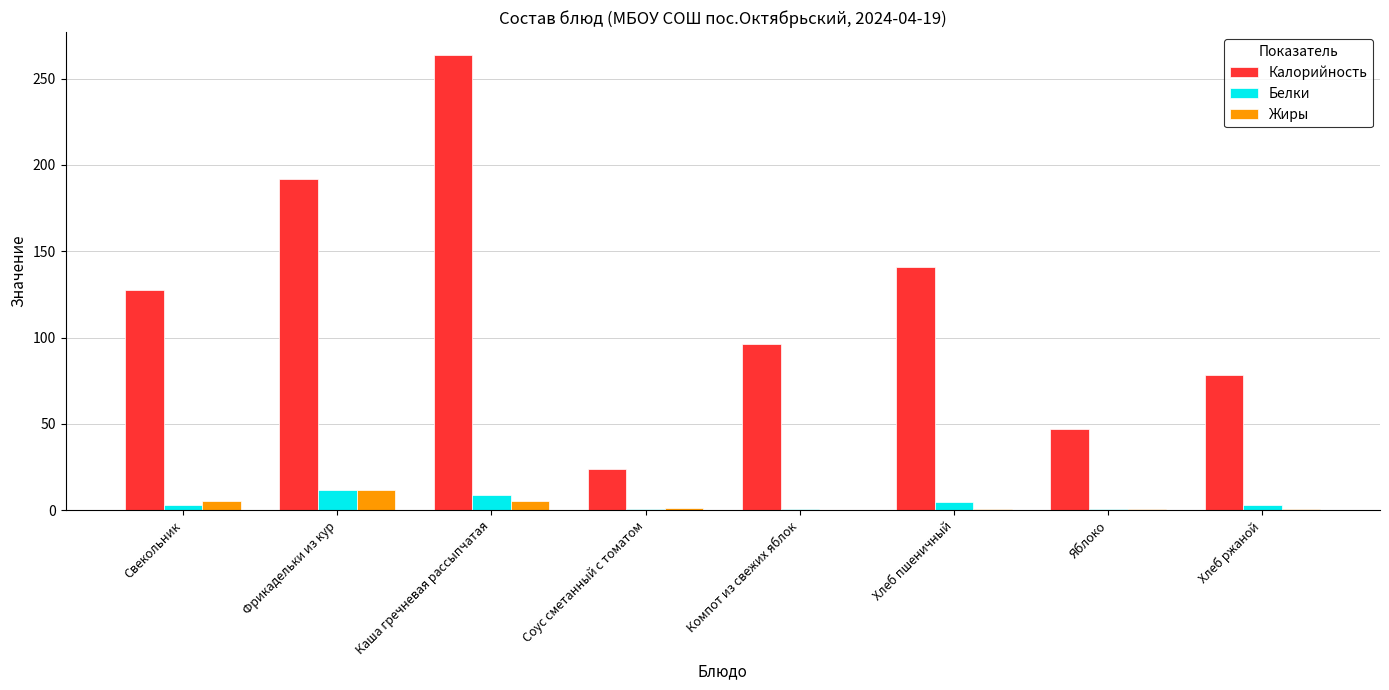

What value does the Жиры series have at Соус сметанный с томатом?

1.5